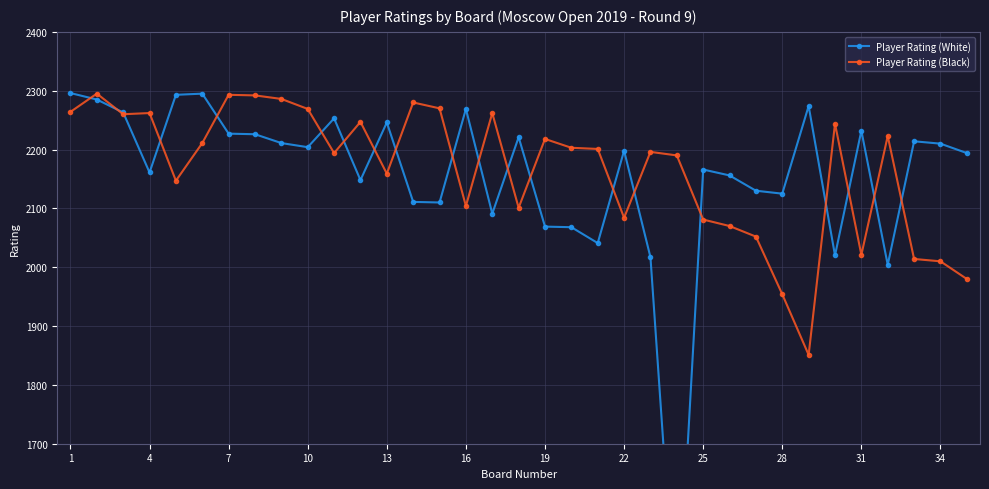

What is the minimum value for Player Rating (Black)?

1851